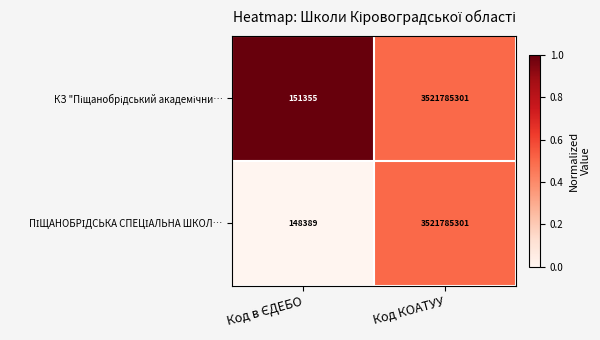

What is the greatest value displayed?

3521785301